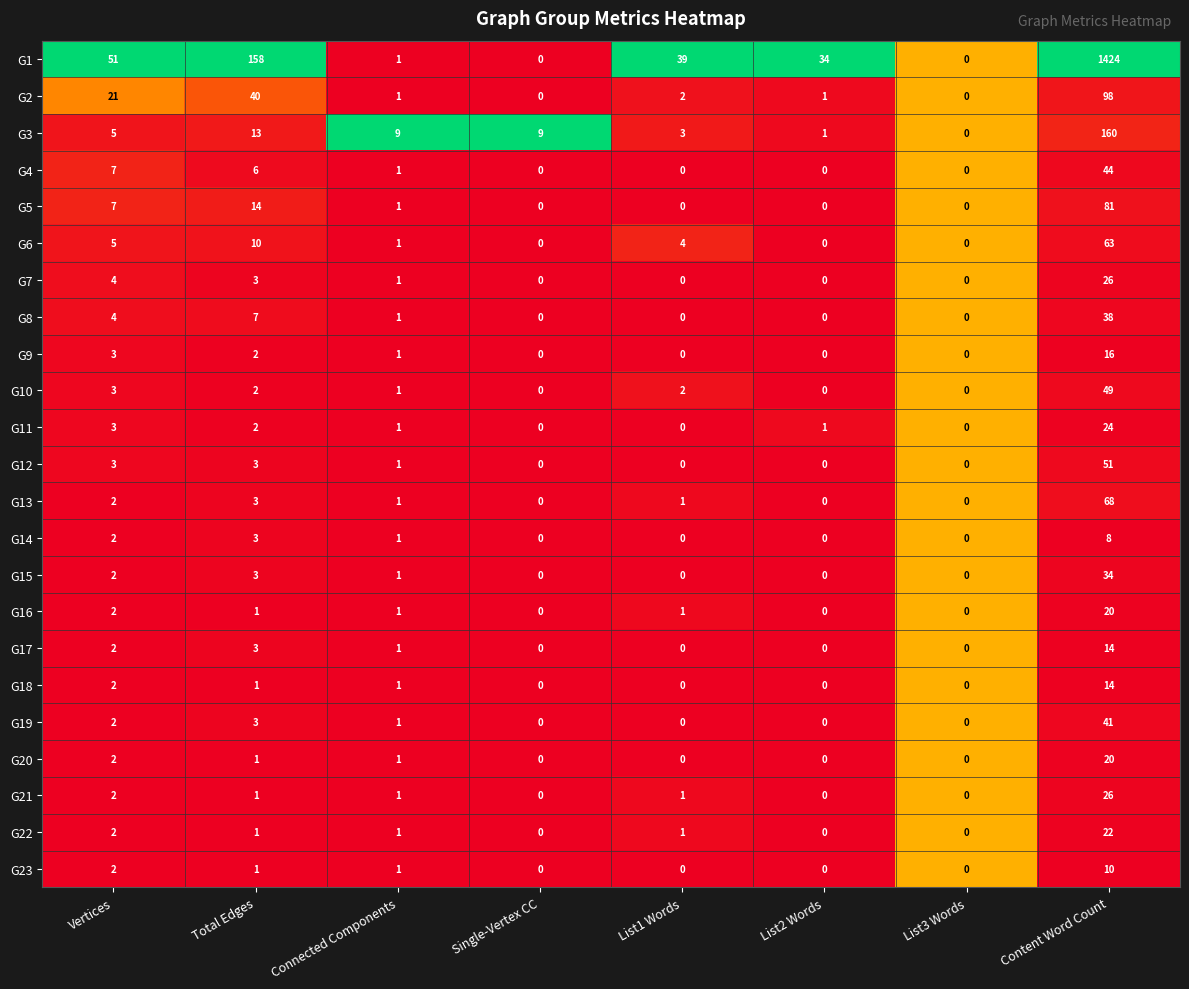

Which series has the largest total across all categories?

G1